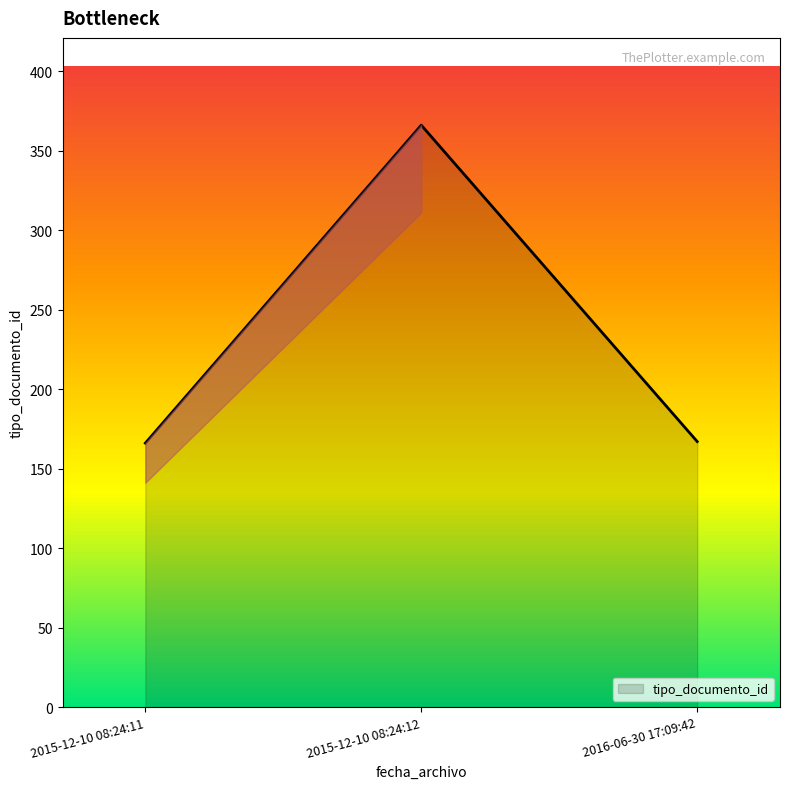

At which category does the chart reach its peak across all series?

2015-12-10 08:24:12